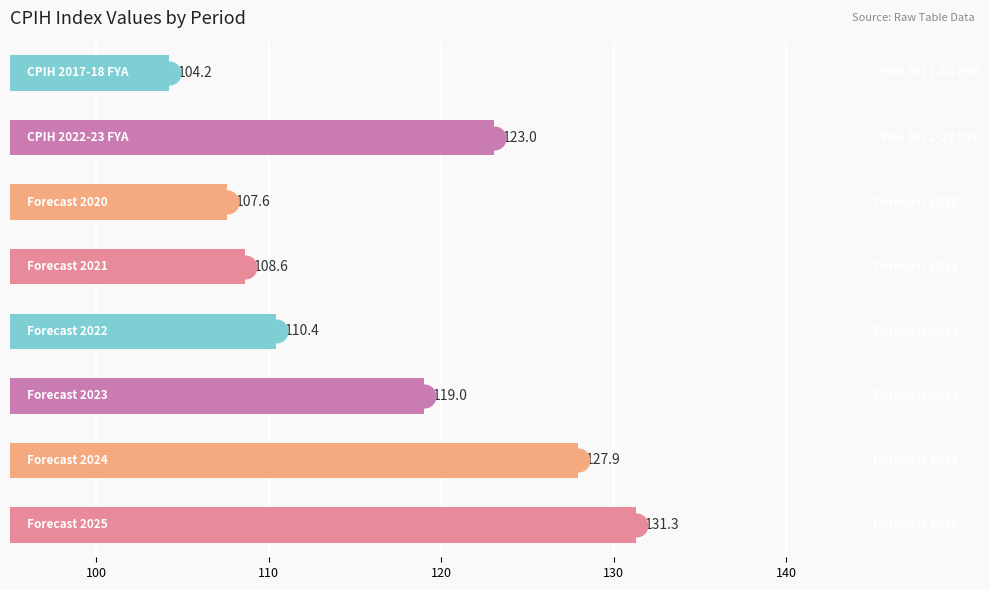

What is the minimum value shown in the chart?

104.2